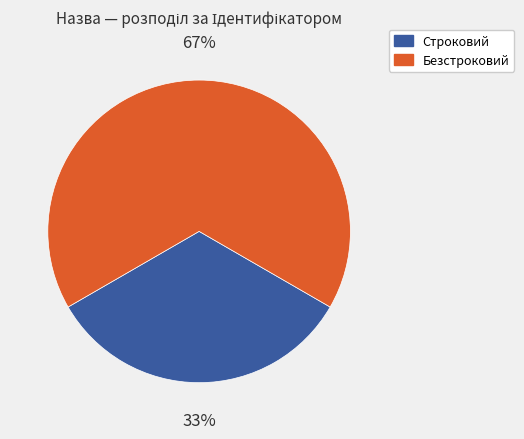

Count the number of slices in the pie.

2